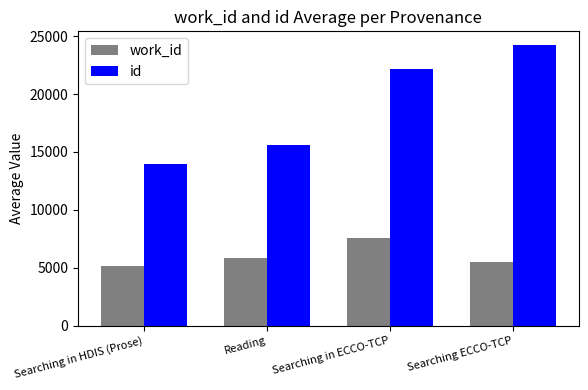

What is the maximum value shown in the chart?

24217